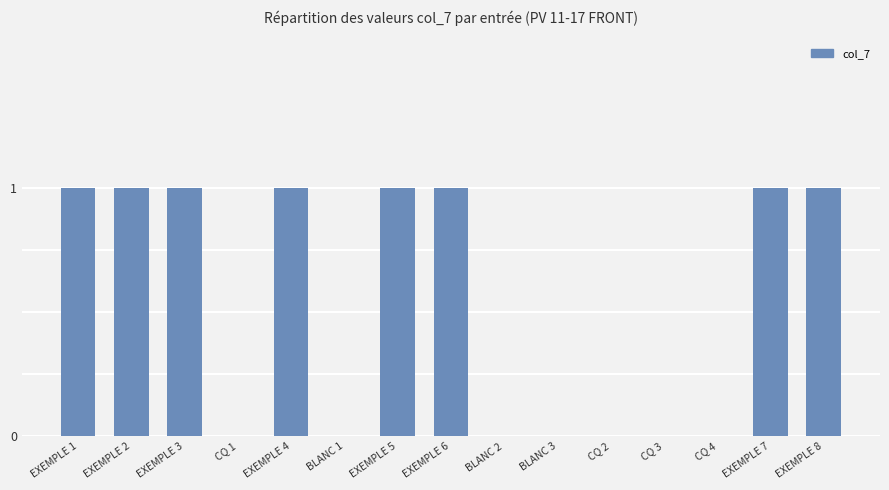

The chart shows a value of 0 at BLANC 1. True or false?

True